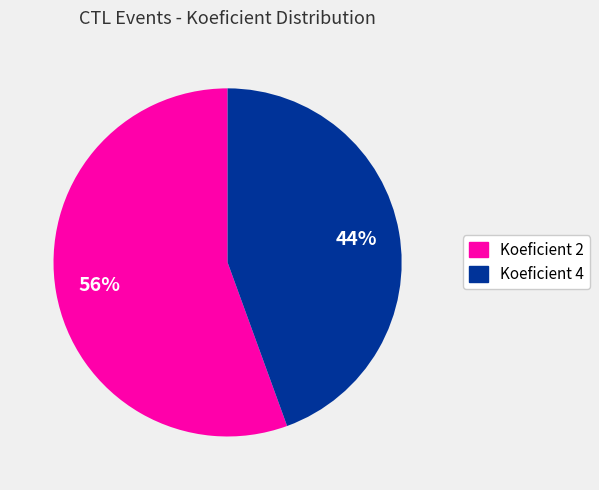

Does any single category account for the majority?

Yes